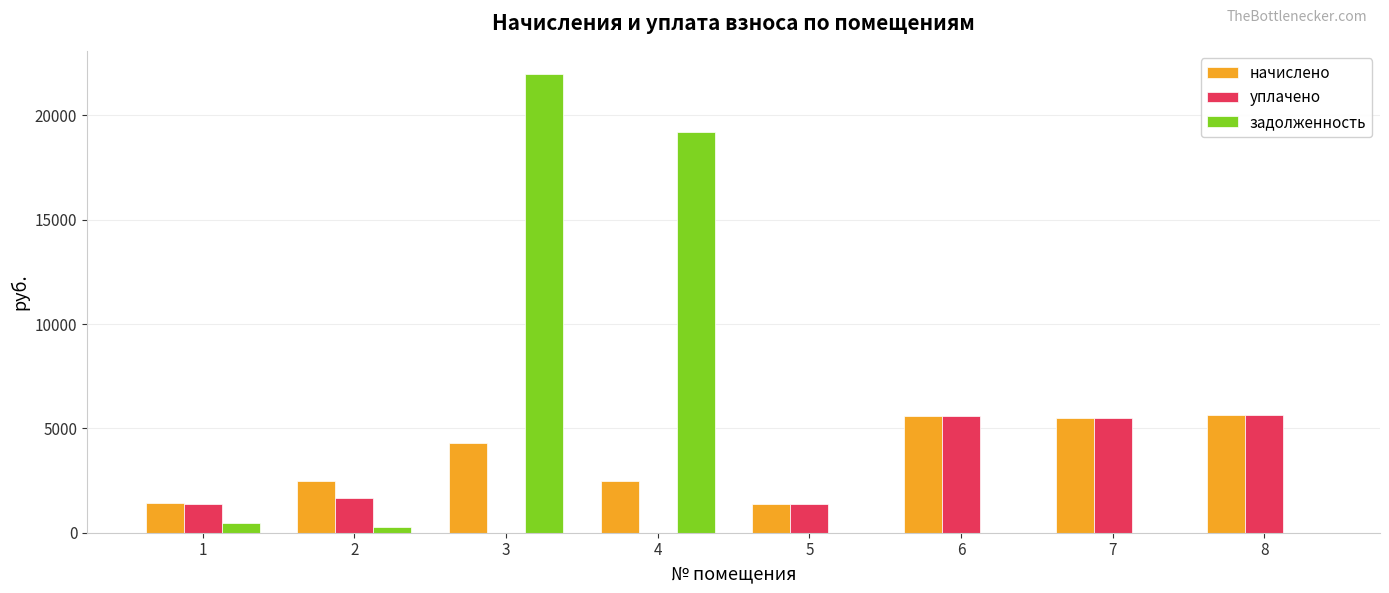

Which series changed the most between 2 and 5?

начислено